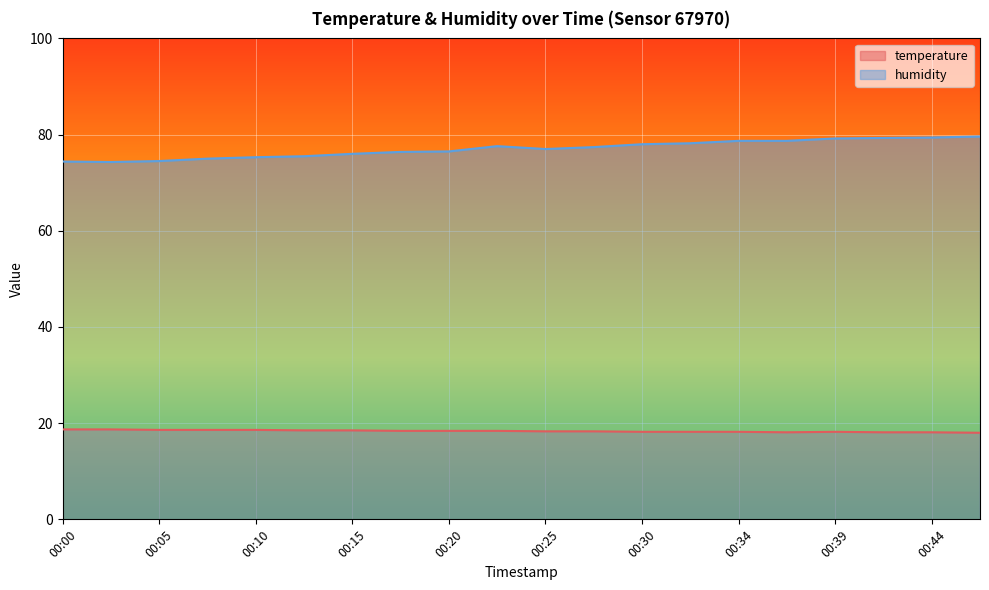

Which category has the highest value in the humidity series?

00:47